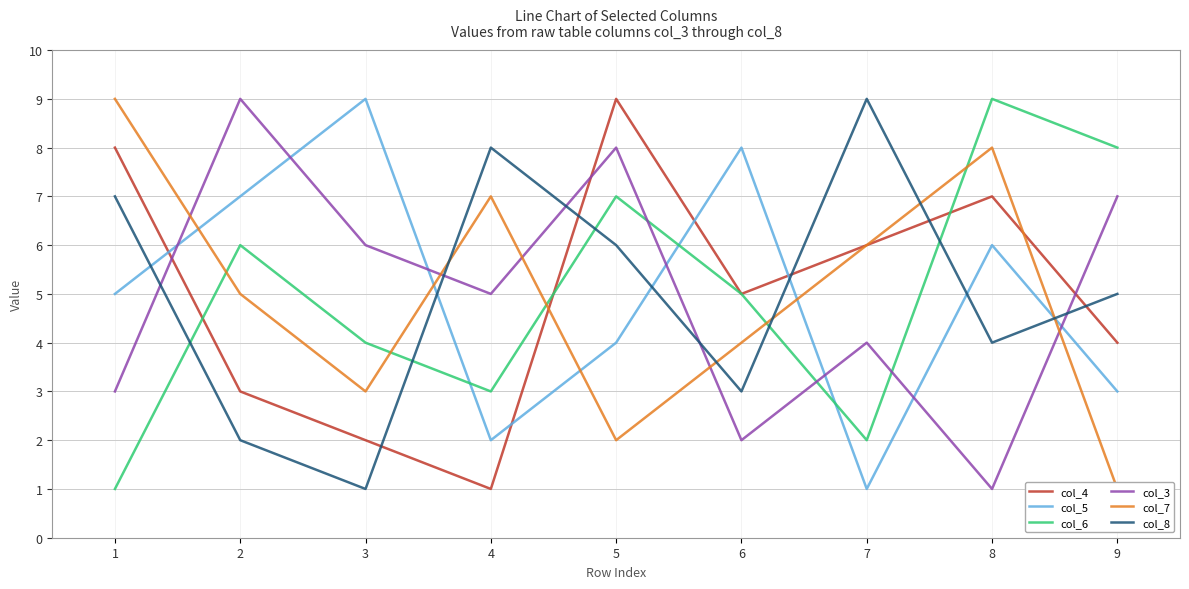

How many interior local peaks does the col_5 series have?

3